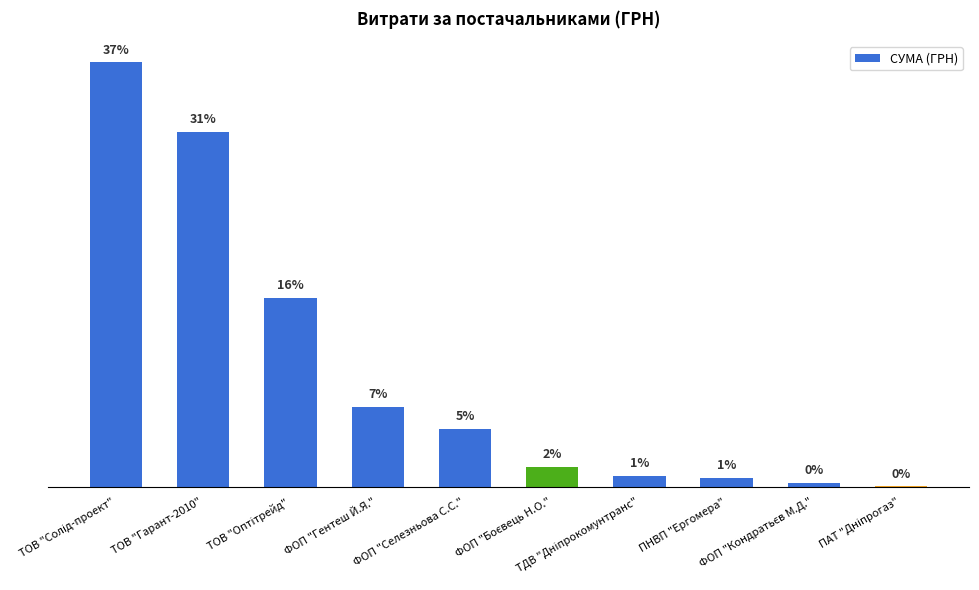

Reading left to right, list all the values displayed in this chart.

78600	65720	35033	14753	10800	3730	2056	1596	717	85